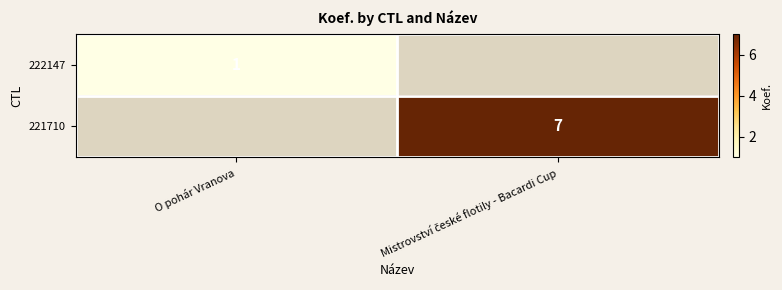

The 222147 series shows 0.3 at O pohár Vranova. True or false?

False